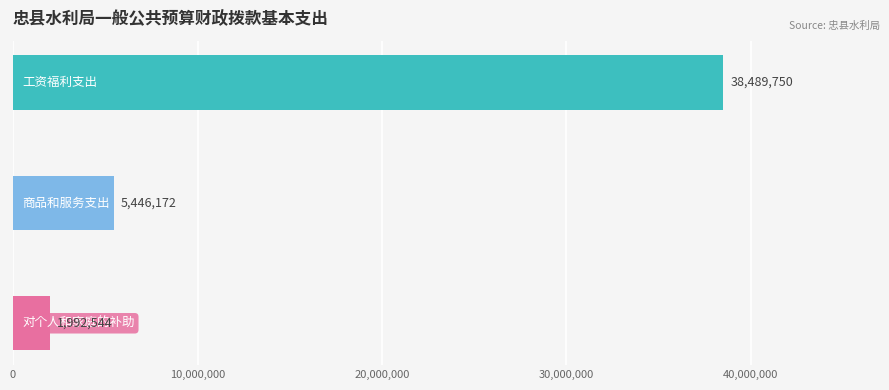

Are the bars horizontal?

Yes